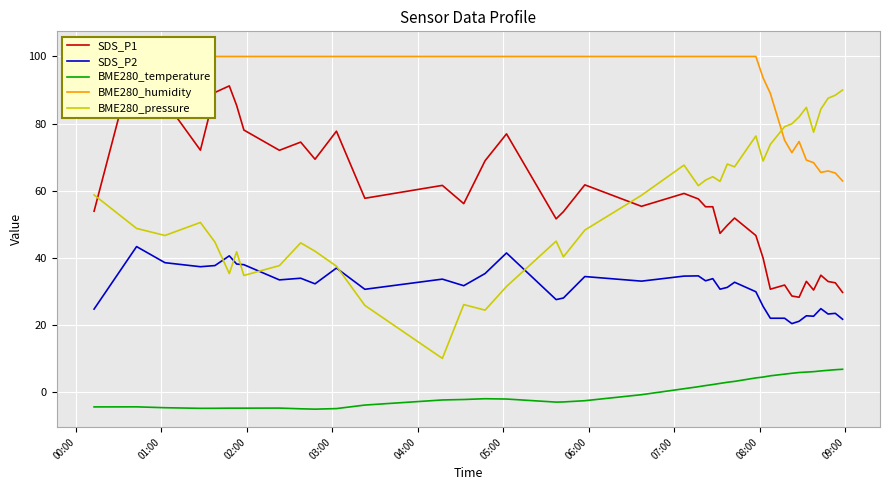

Which series has the widest spread of values?

BME280_pressure